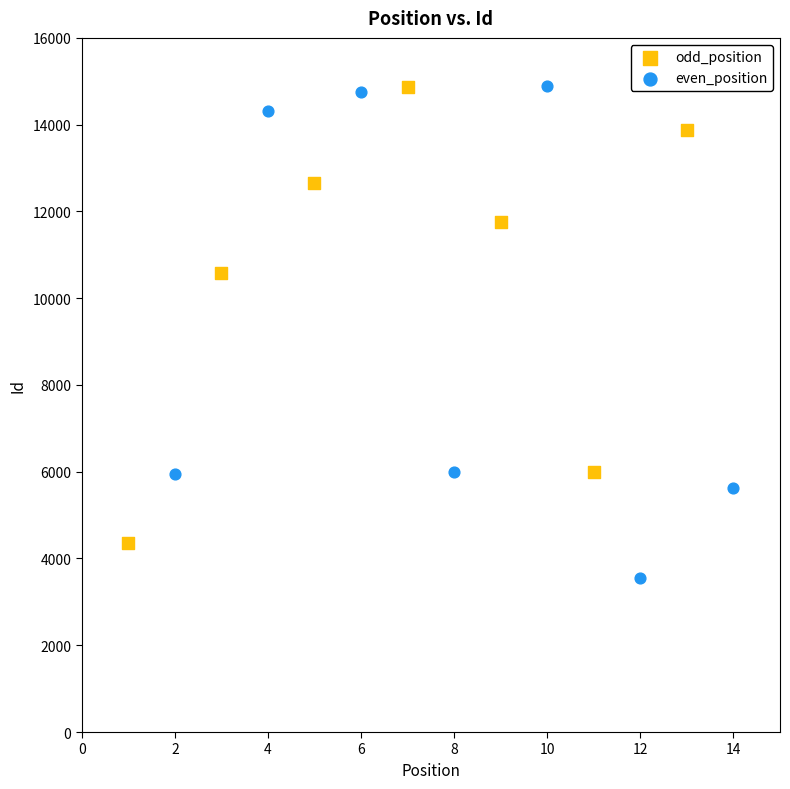

Which series reaches the minimum Y coordinate?

even_position